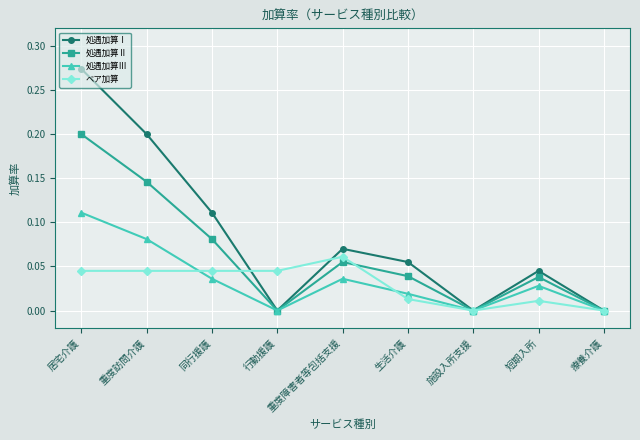

Is the value of 処遇加算Ⅲ at 短期入所 greater than the value of ベア加算 at 生活介護?

Yes